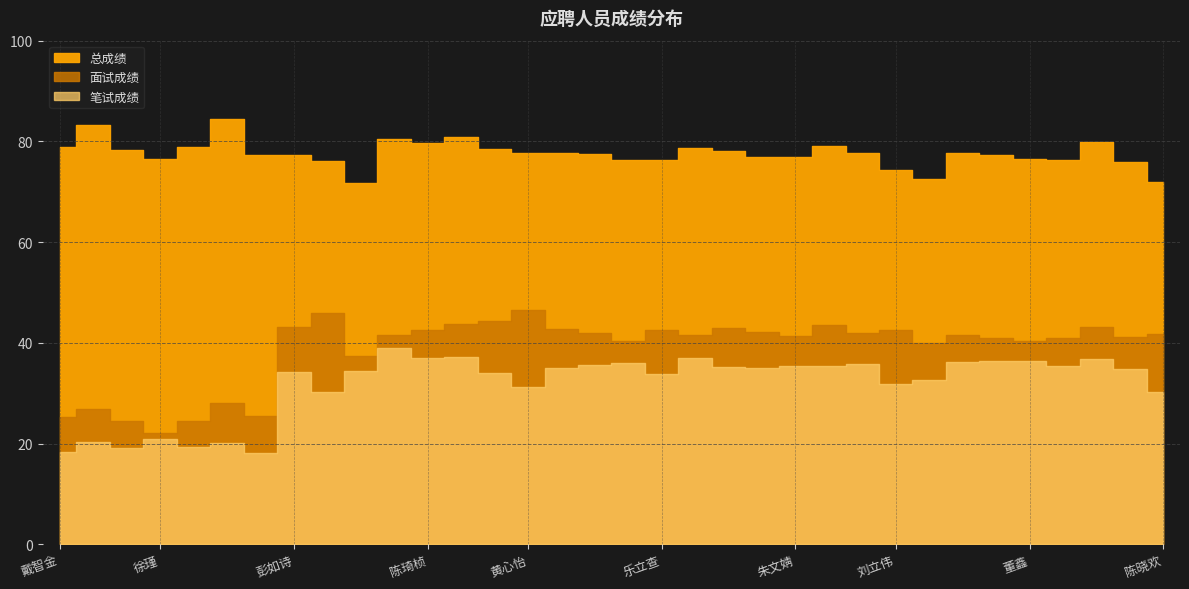

True or false: 面试成绩 and 总成绩 cross at least once.

False